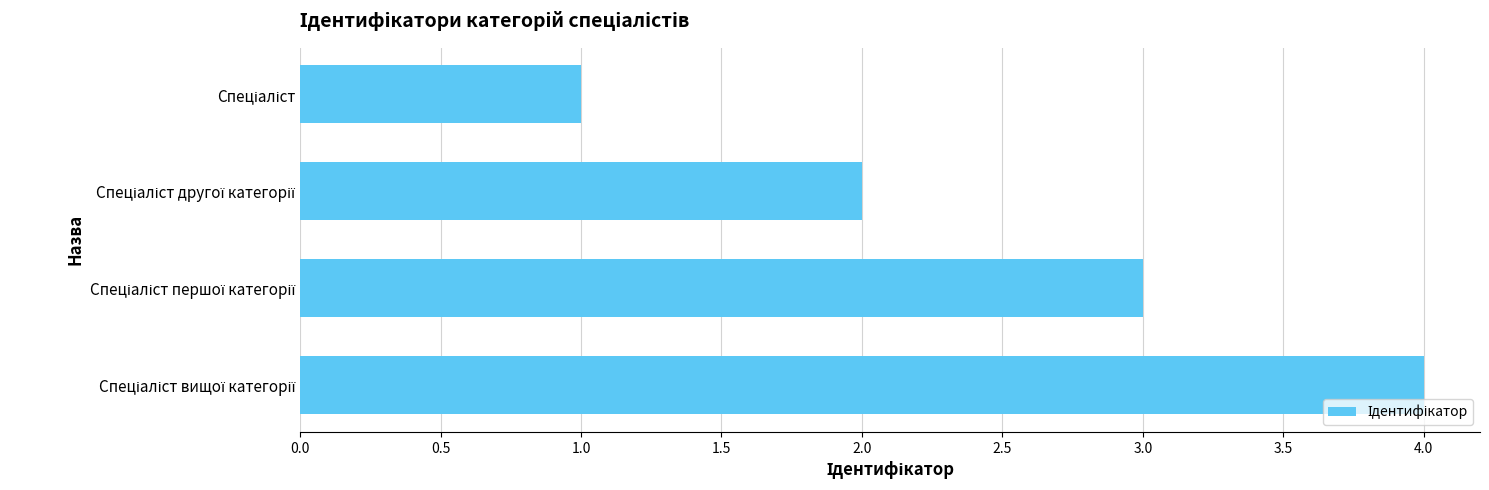

What is the difference between the maximum and minimum values?

3